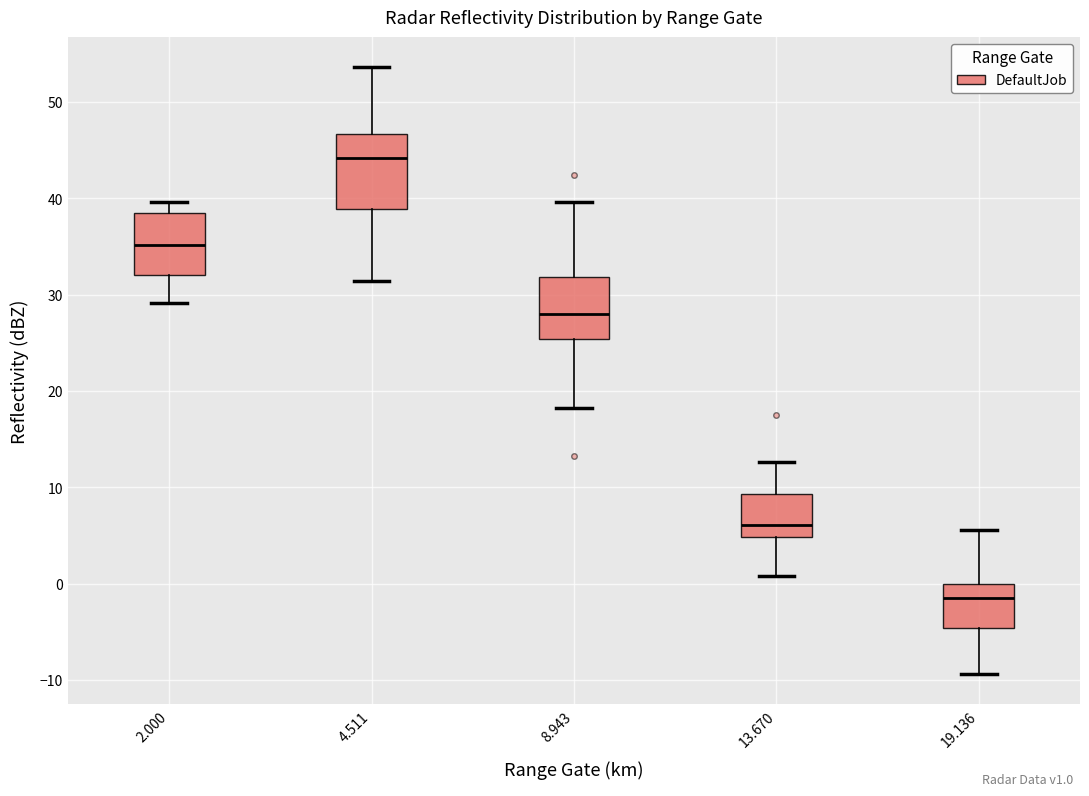

Where does the upper whisker of the box at x = 2.000 end on the y-axis? The values are not printed on the chart, so give them approximately, as read against the axis.

40